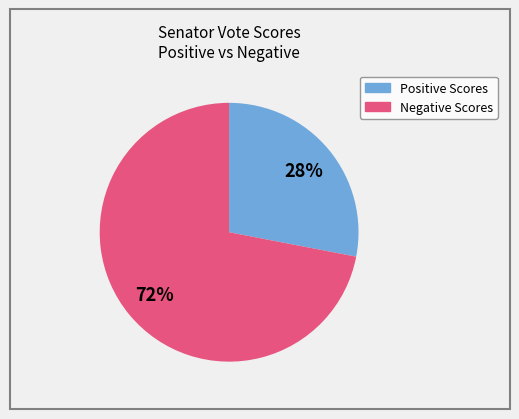

Is there any slice that represents more than half of the pie?

Yes